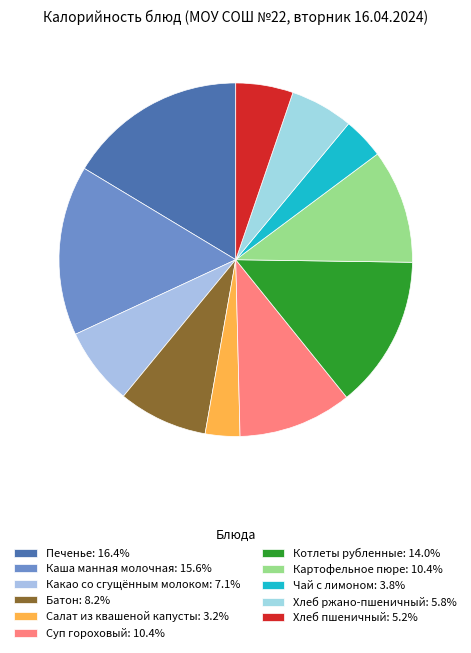

To the nearest percent, what is the difference between the Чай с лимоном and Салат из квашеной капусты slice percentages?

1%